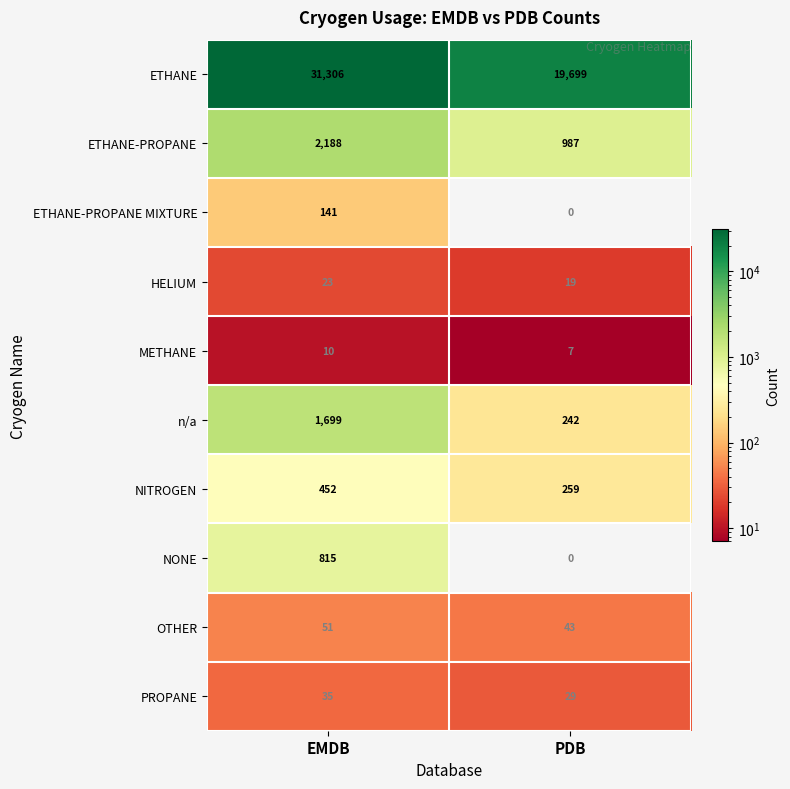

Which series changed the most between EMDB and PDB?

ETHANE